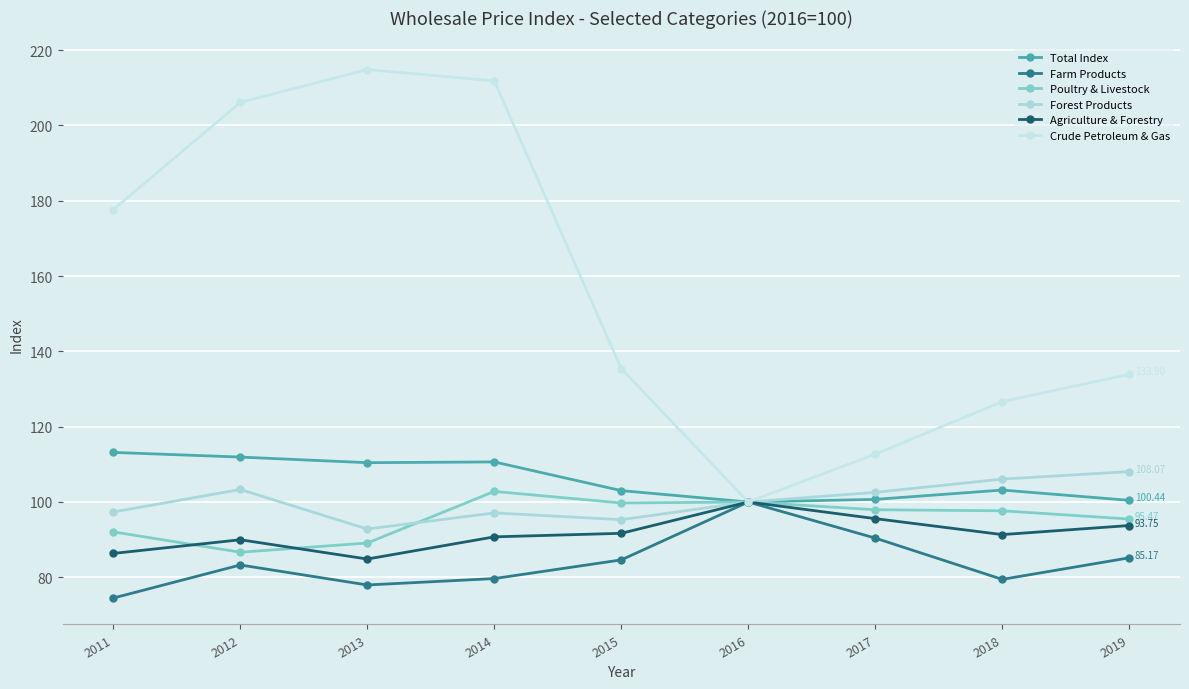

At which category does the chart reach its peak across all series?

2013